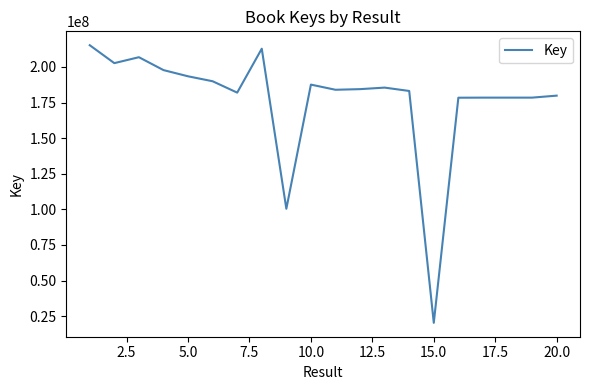

What is the difference between the maximum and minimum values?

194928290